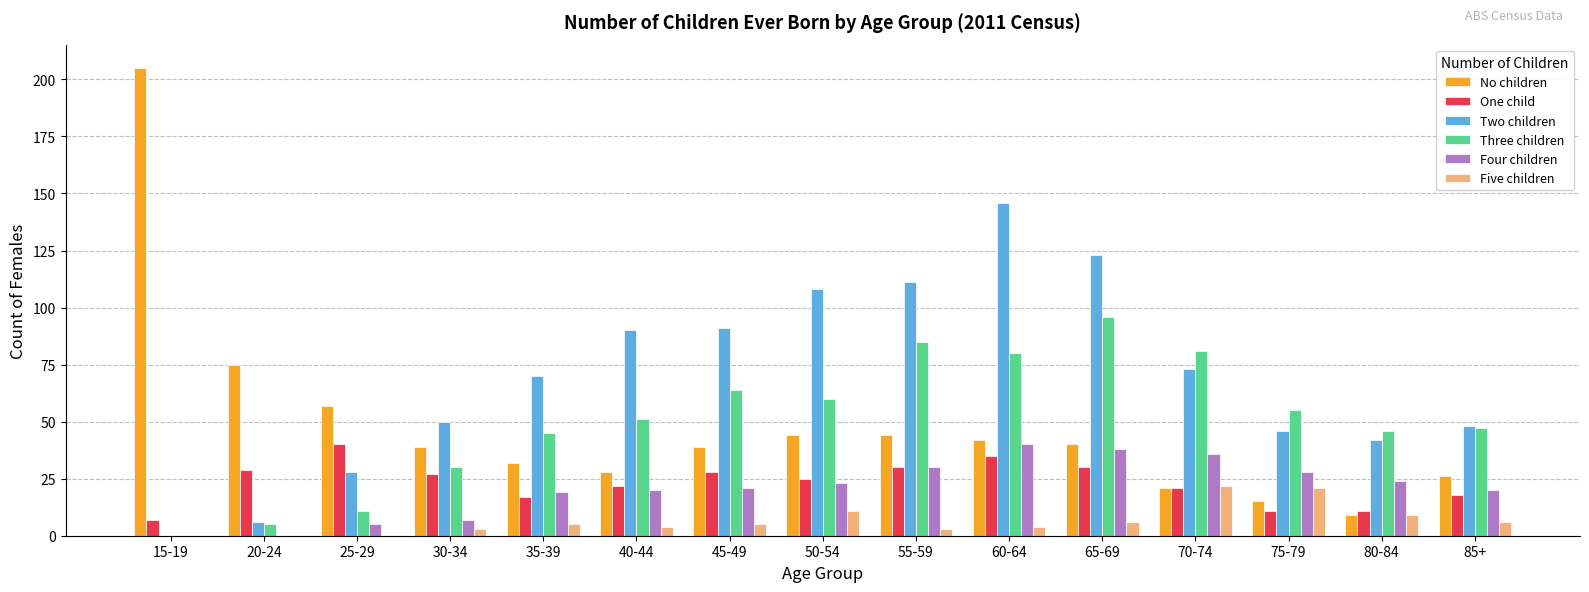

What is the sum of all No children values?

716